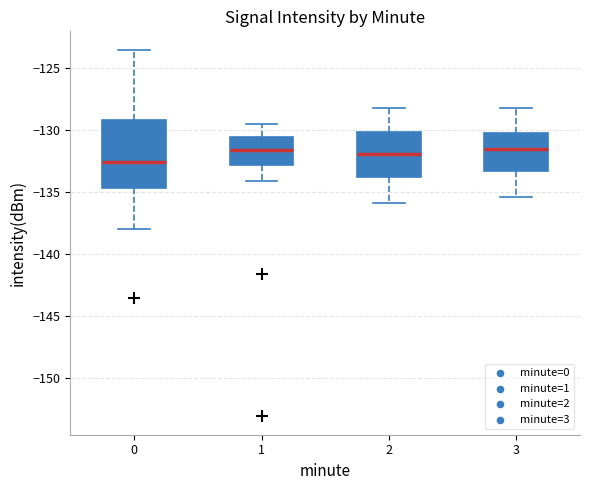

Which box has the lowest median line?

0